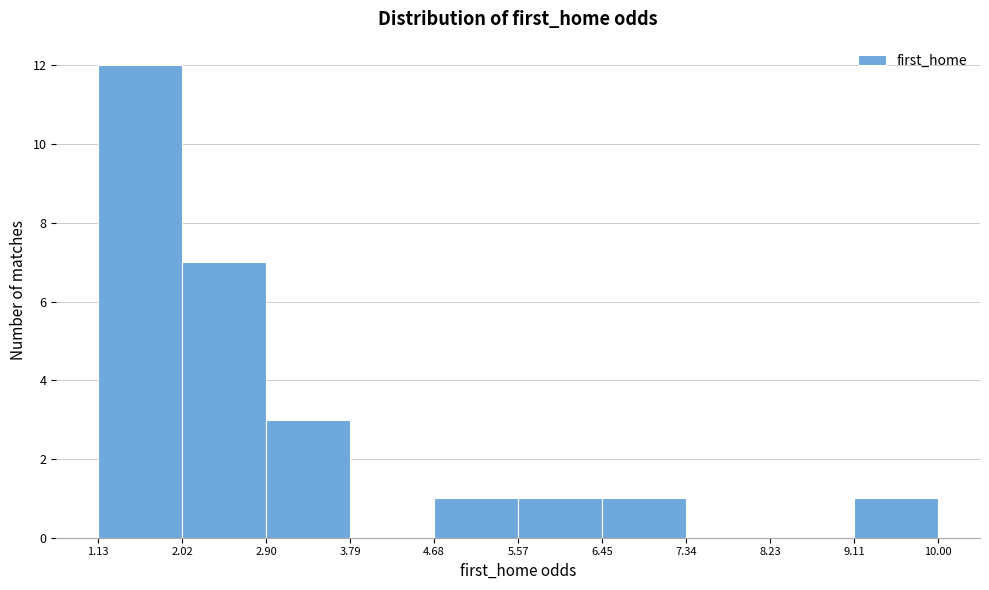

Reading left to right, list every bar in this chart as the range it spans on the x-axis followed by its height. The values are not printed on the chart, so give them approximately, as read against the axis.

1.13 to 2.02: 12
2.02 to 2.90: 7
2.90 to 3.79: 3
3.79 to 4.68: 0
4.68 to 5.57: 1
5.57 to 6.45: 1
6.45 to 7.34: 1
7.34 to 8.23: 0
8.23 to 9.11: 0
9.11 to 10.00: 1